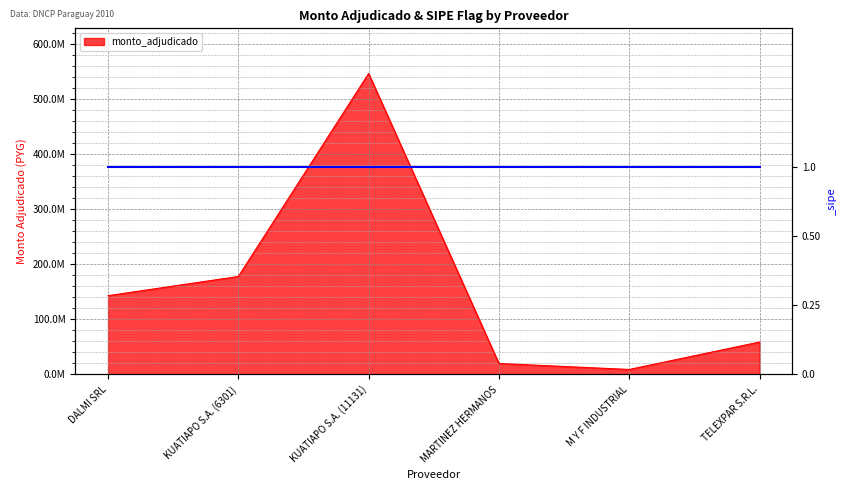

Read the value at KUATIAPO S.A. (6301).

177835400